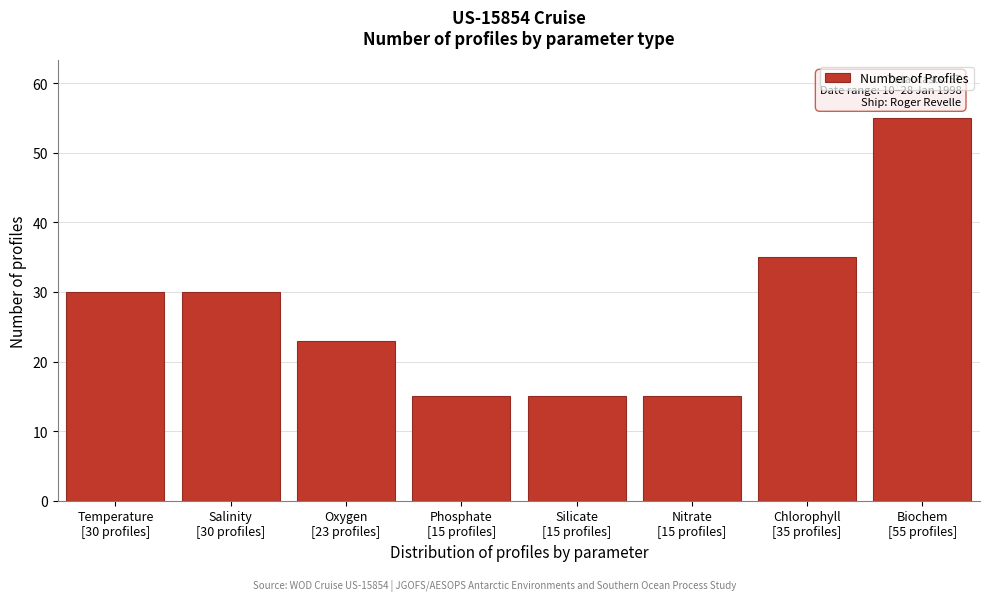

Reading left to right, extract all data points from this chart.

30	30	23	15	15	15	35	55